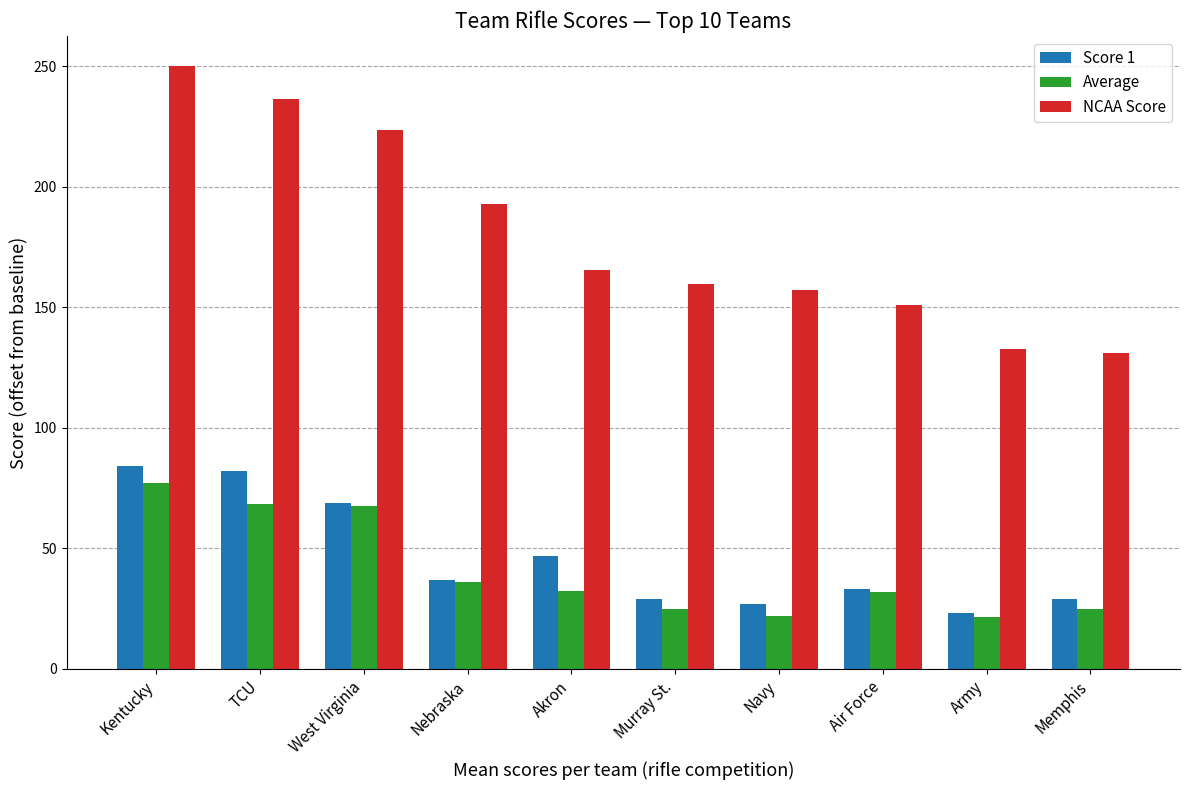

At which label is Average closest to 49?

Nebraska